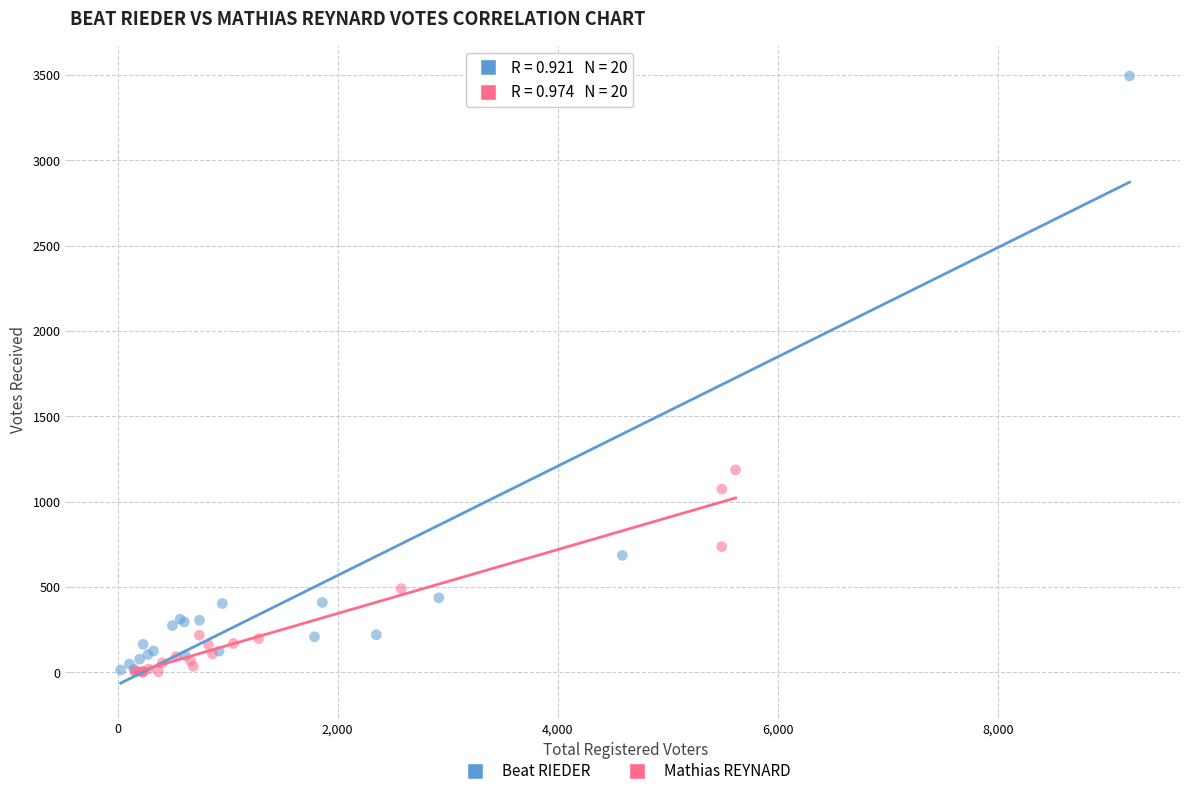

What are all the series names shown in the legend?

Beat RIEDER, Mathias REYNARD